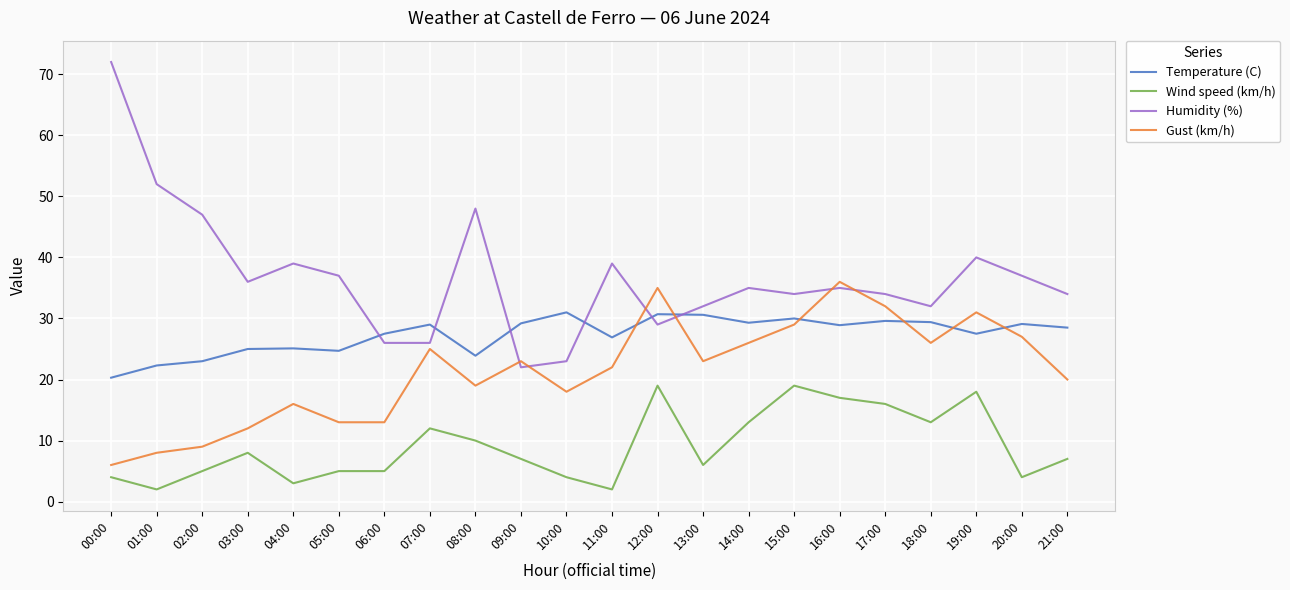

The value of Wind speed (km/h) at 13:00 is 8.4. True or false?

False